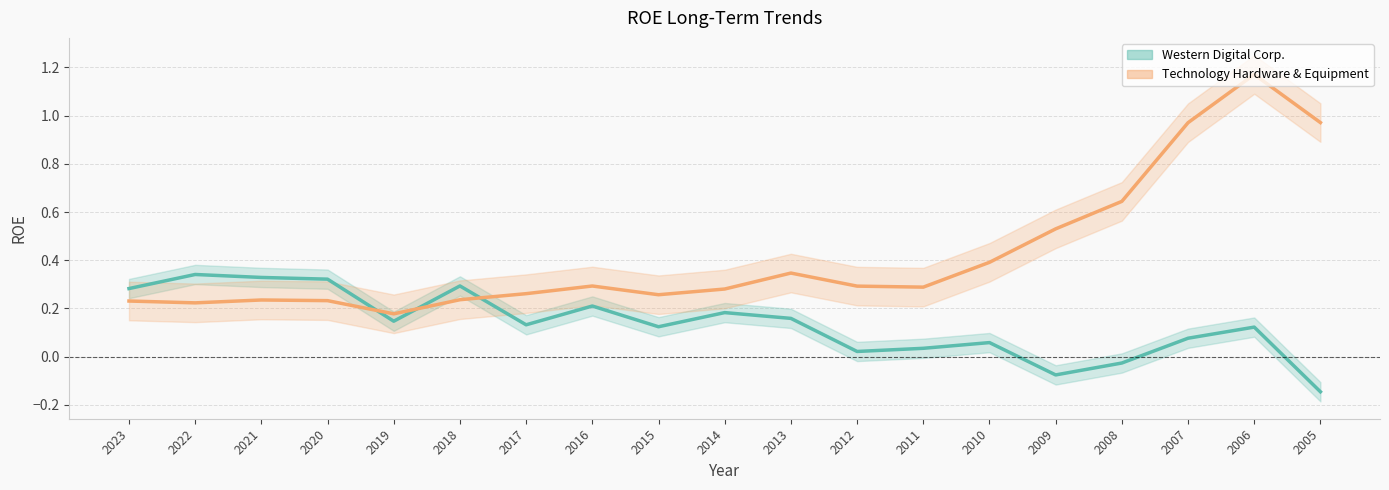

What is the value of the Technology Hardware & Equipment point at the 17th from the left?

1.0